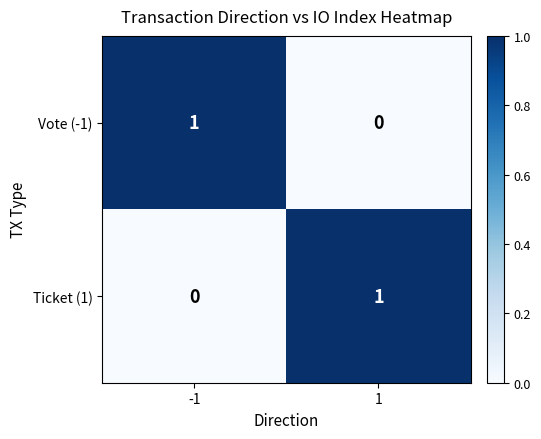

How many data points in Vote (-1) are less than 1?

1